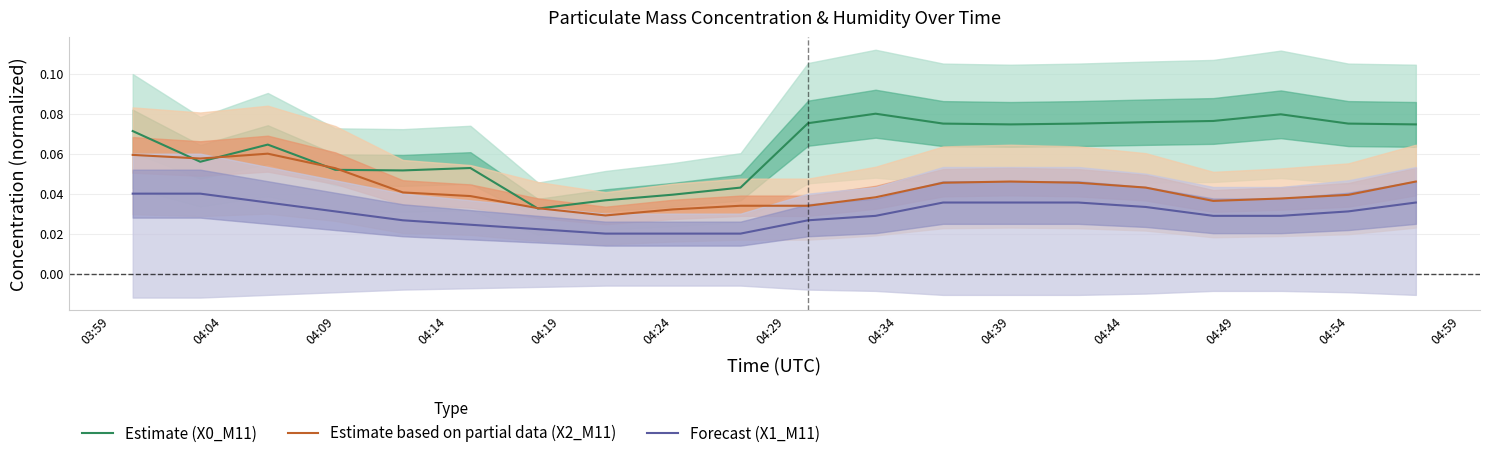

Reading left to right, what are all the values shown in this chart?

Estimate (X0_M11): 0.1	0.1	0.1	0.1	0.1	0.1	0.0	0.0	0.0	0.0	0.1	0.1	0.1	0.1	0.1	0.1	0.1	0.1	0.1	0.1
Estimate based on partial data (X2_M11): 0.1	0.1	0.1	0.1	0.0	0.0	0.0	0.0	0.0	0.0	0.0	0.0	0.0	0.0	0.0	0.0	0.0	0.0	0.0	0.0
Forecast (X1_M11): 0.0	0.0	0.0	0.0	0.0	0.0	0.0	0.0	0.0	0.0	0.0	0.0	0.0	0.0	0.0	0.0	0.0	0.0	0.0	0.0